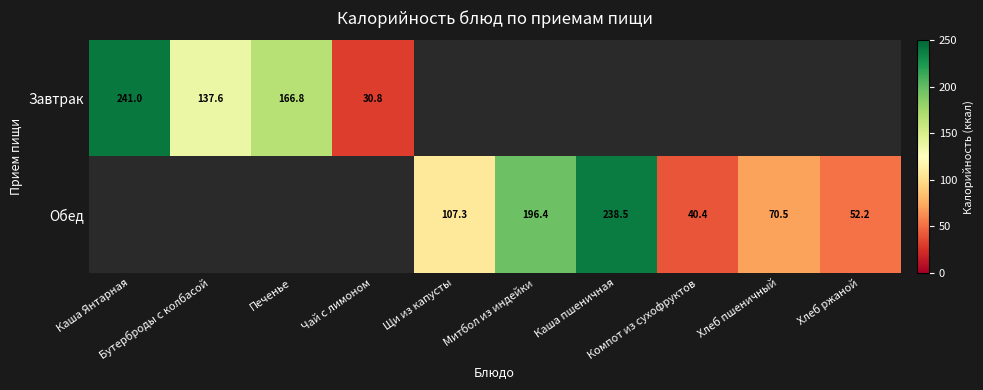

Count the number of data series in this chart.

2